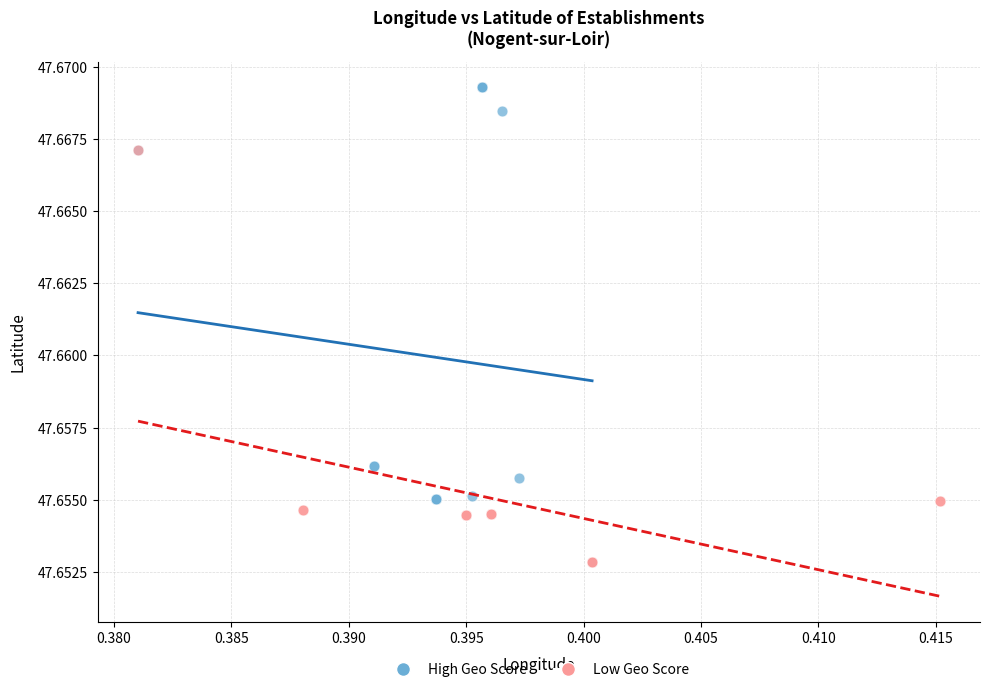

Which series has the largest Y range (max minus min)?

High Geo Score